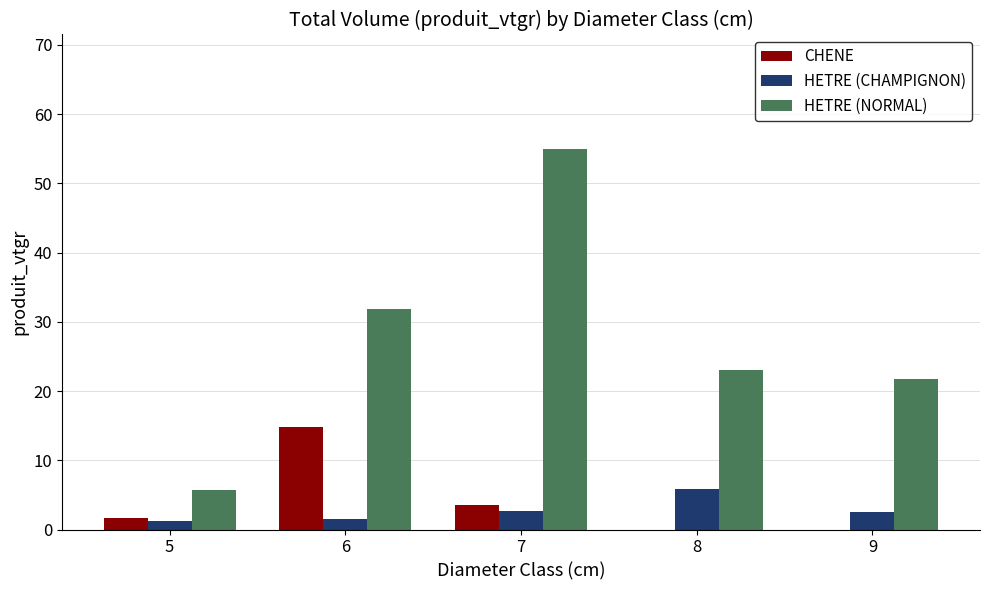

Which series has the largest range (max minus min)?

HETRE (NORMAL)